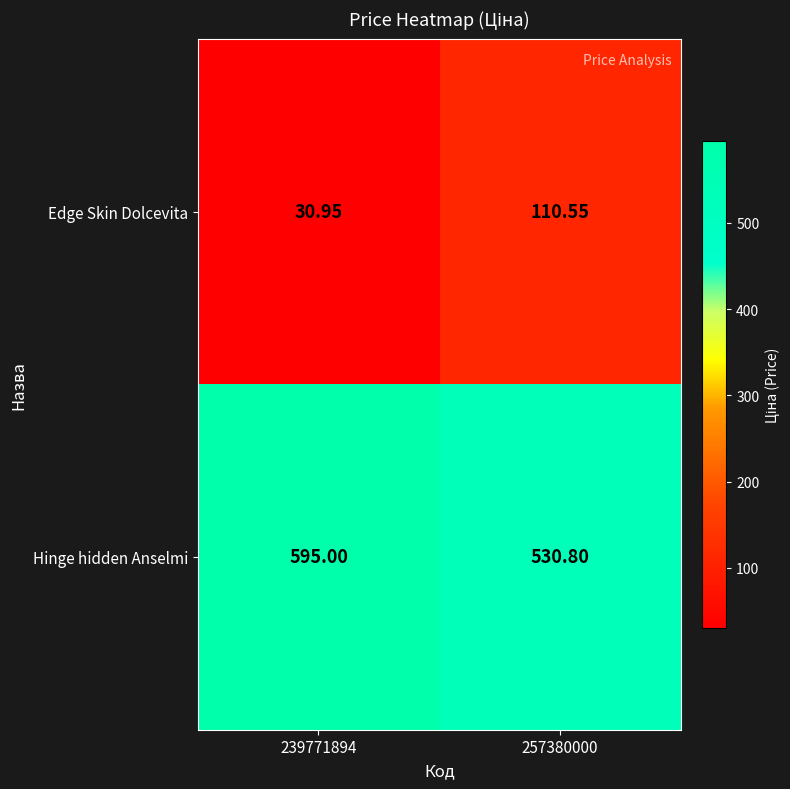

Rank the series at 239771894 from highest to lowest value.

Hinge hidden Anselmi, Edge Skin Dolcevita